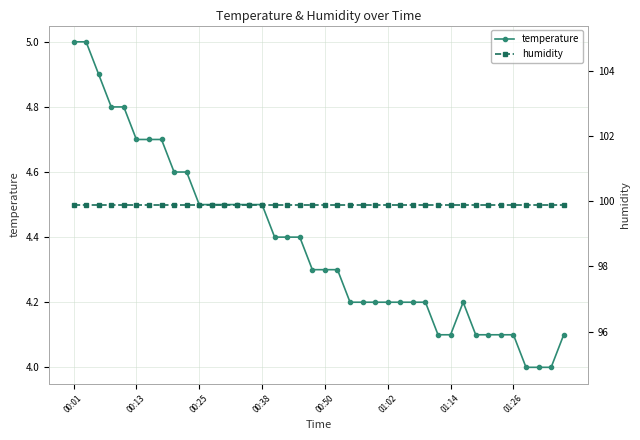

The temperature series shows 4.3 at 00:50. True or false?

True